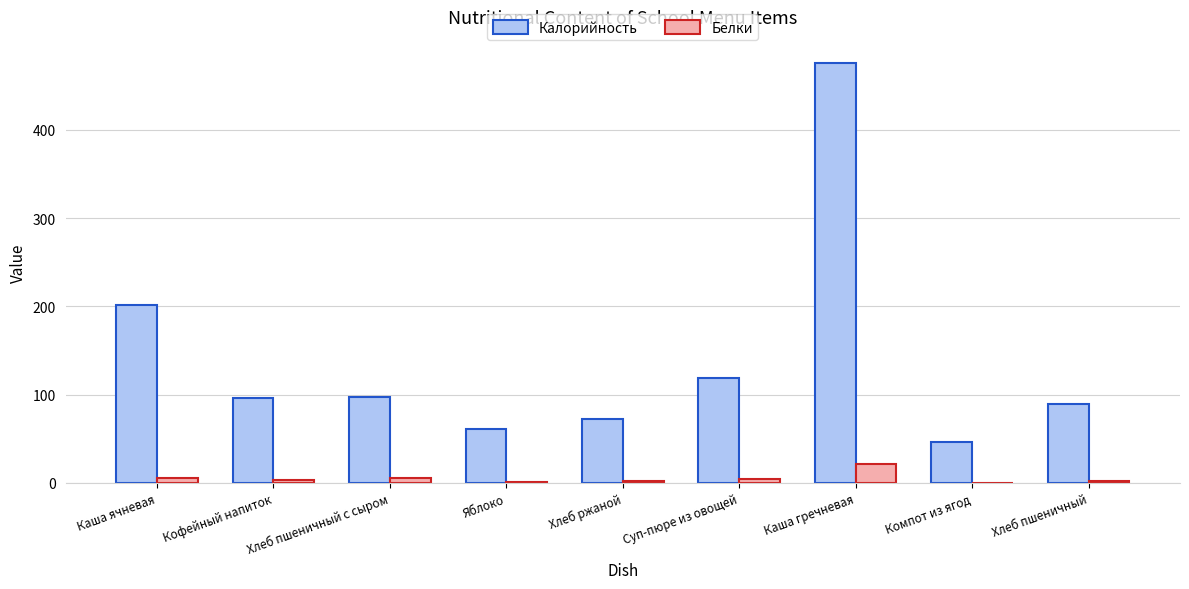

What is the average value of the Белки series?

5.2